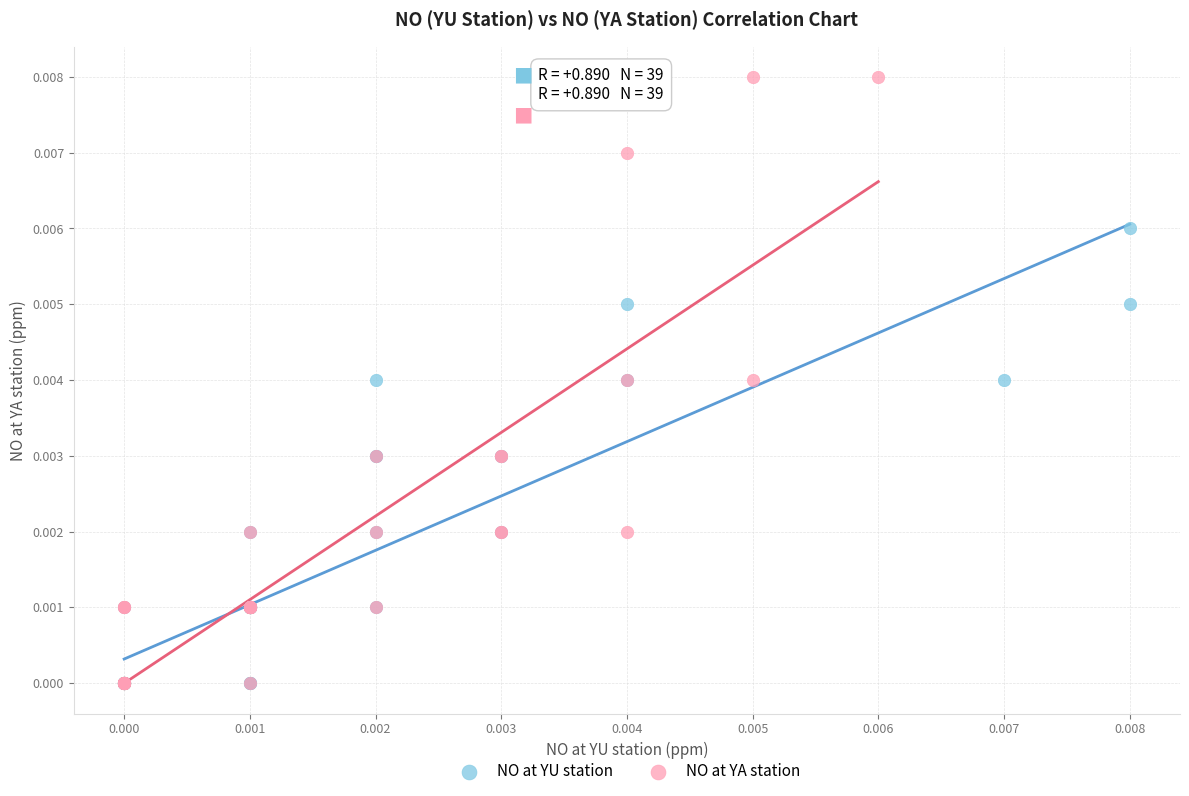

Which series reaches the maximum Y coordinate?

NO at YA station